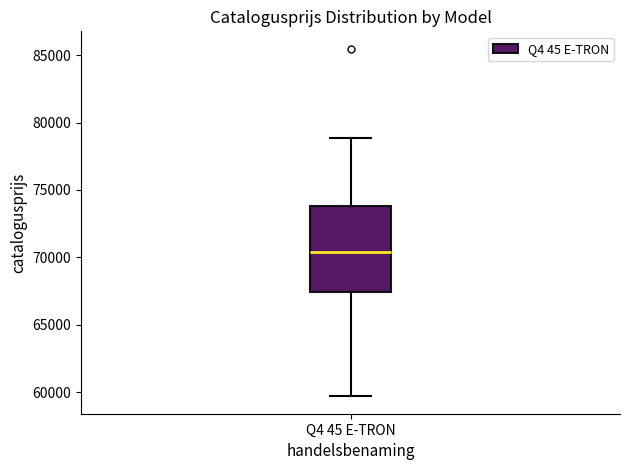

Transcribe this box plot: give where the median line is, the range the box spans, and where the two whiskers end, as read against the y-axis. The values are not printed on the chart, so give them approximately, as read against the axis.

median 70500, box 67500 to 74000, whiskers 59500 to 79000